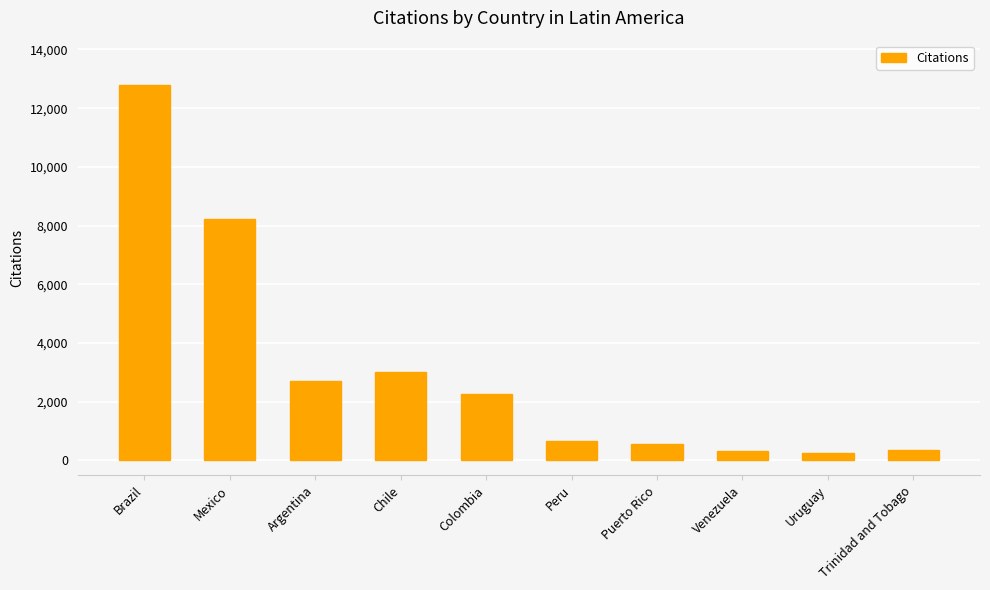

What is the sum of the values at Argentina and Uruguay?

2959